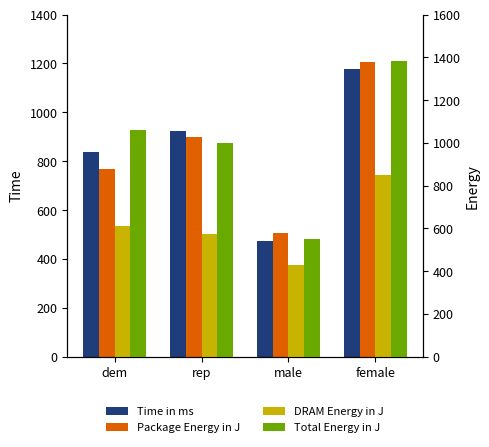

The Total Energy in J series shows 550 at male. True or false?

True